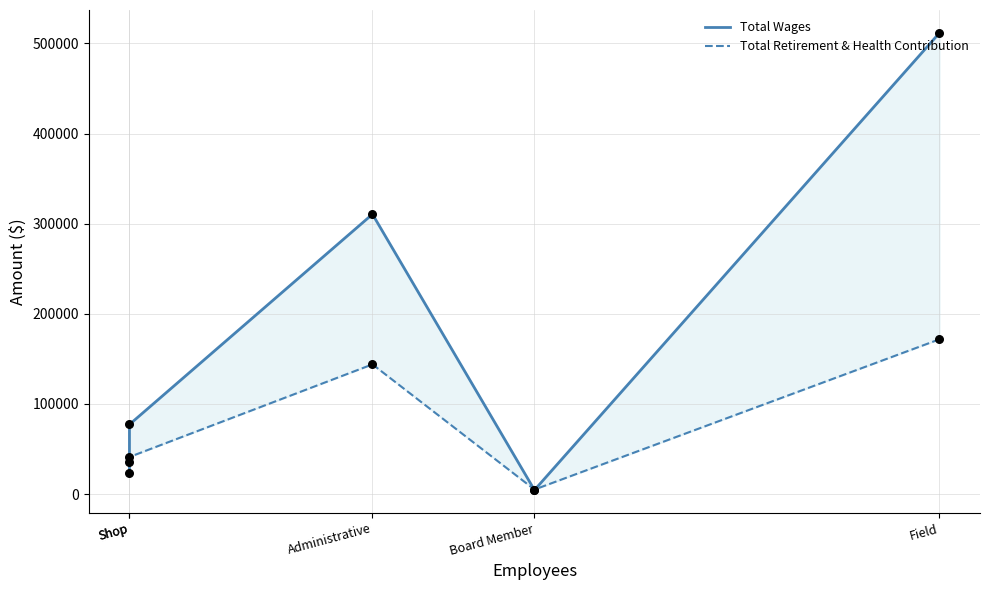

Which series has the largest Y range (max minus min)?

Total Wages